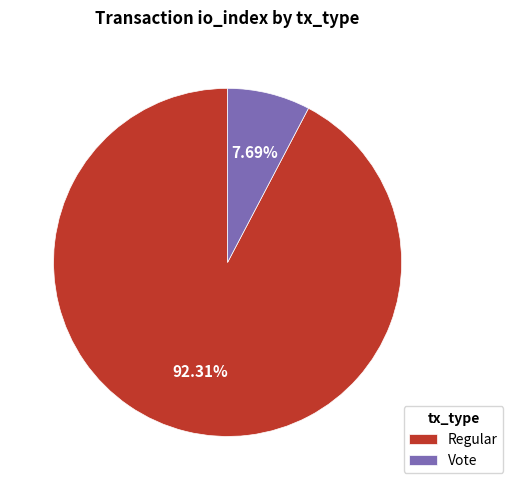

How many segments does this pie chart have?

2